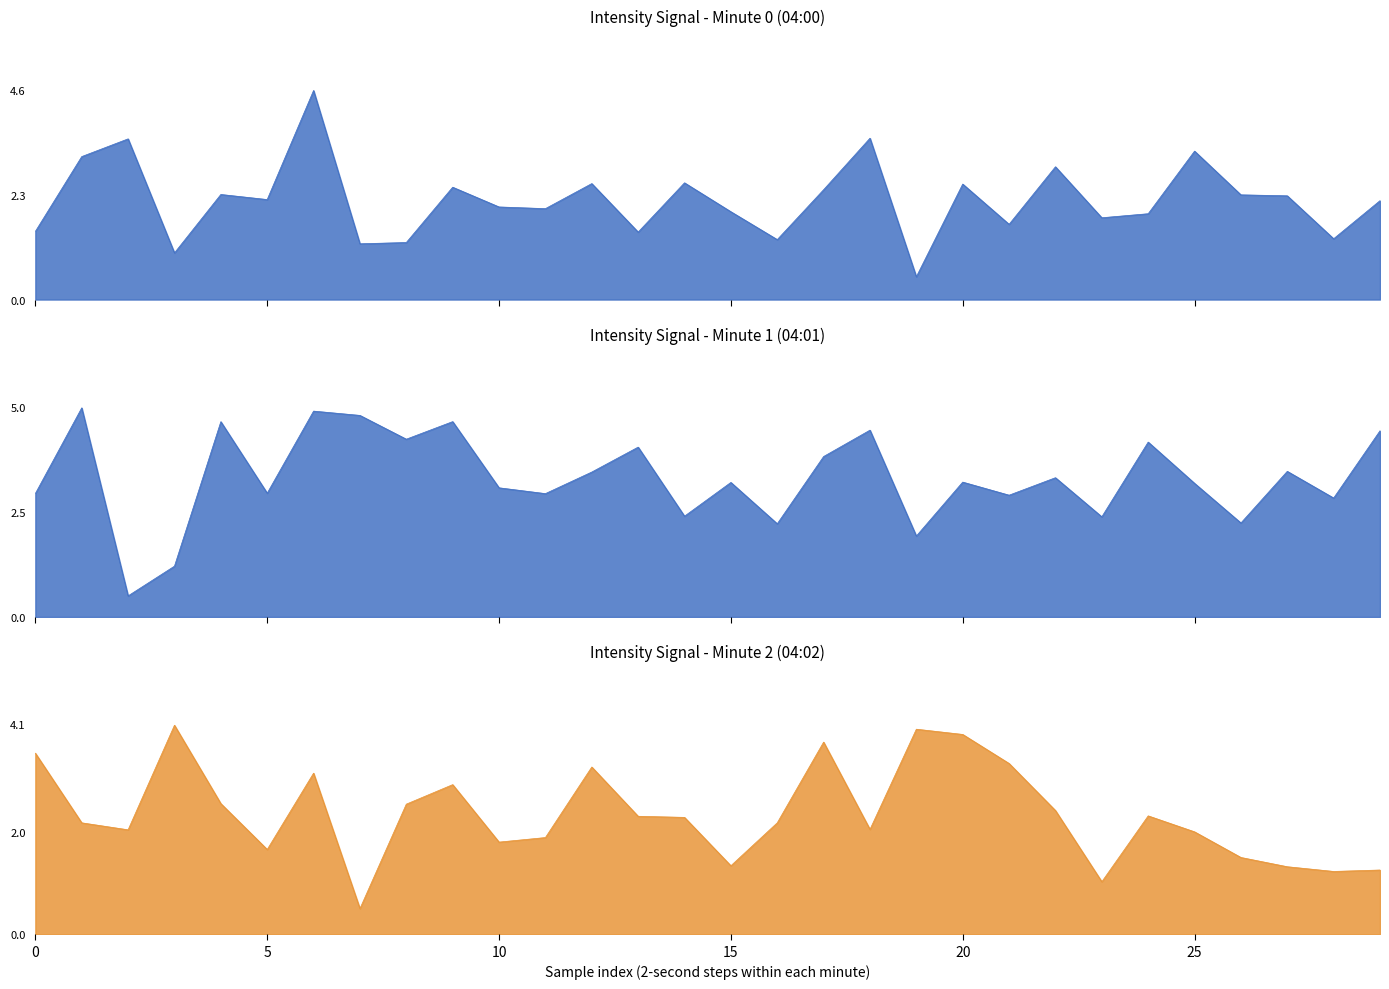

What is the greatest value displayed?

5.0